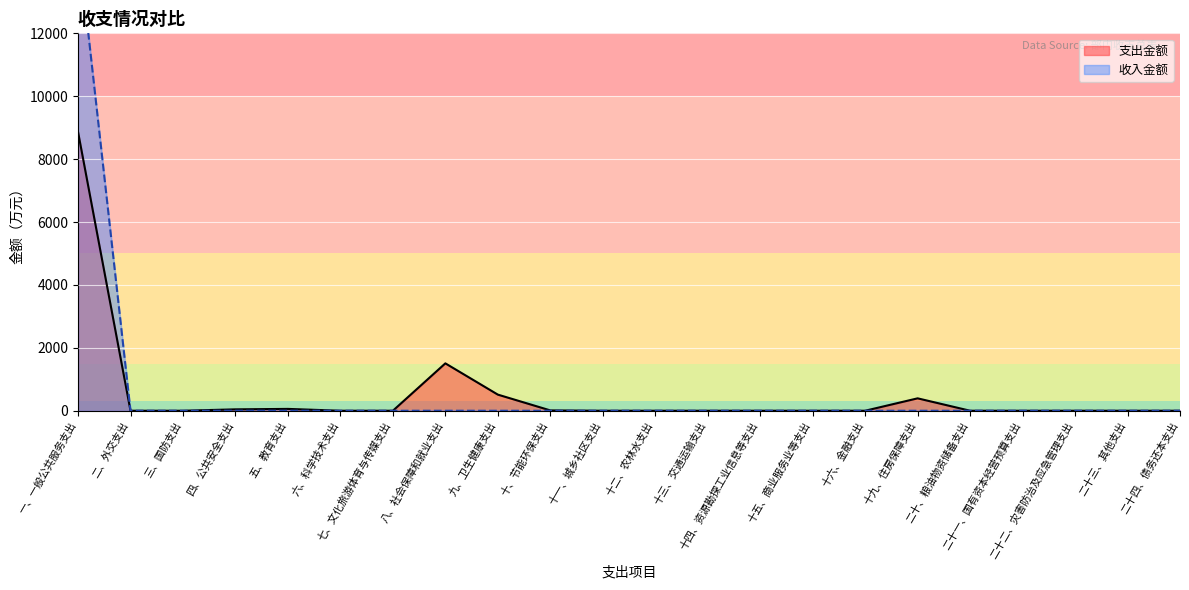

How many data points in 支出金额_line are above 0?

7